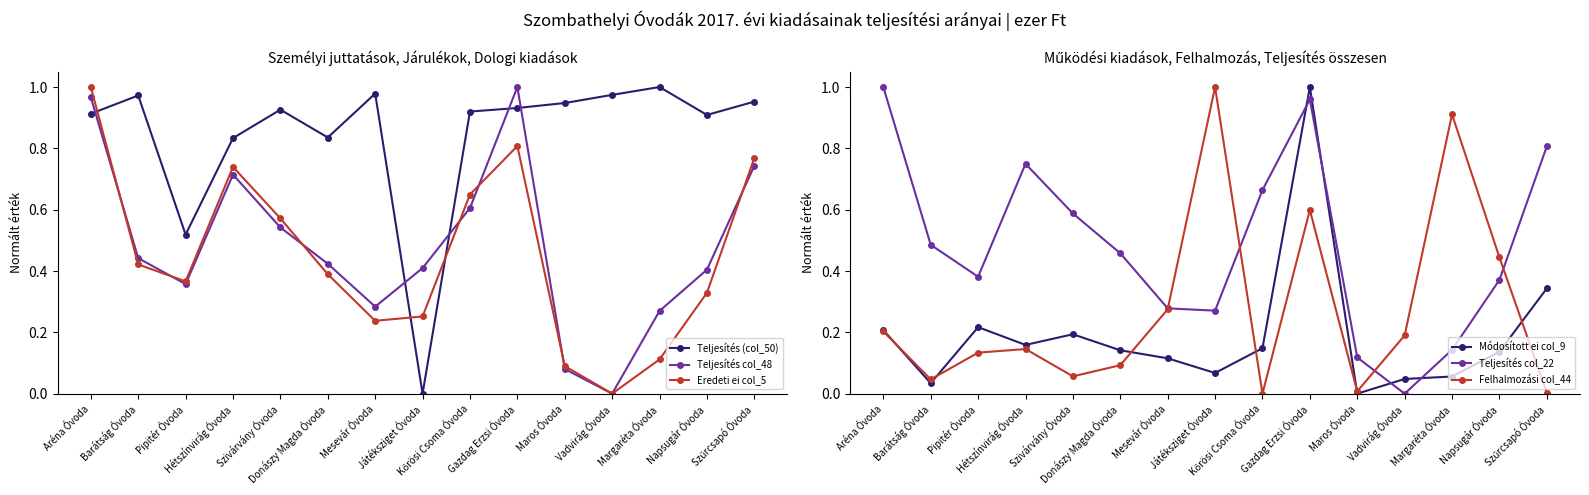

How many distinct data groups are displayed?

6